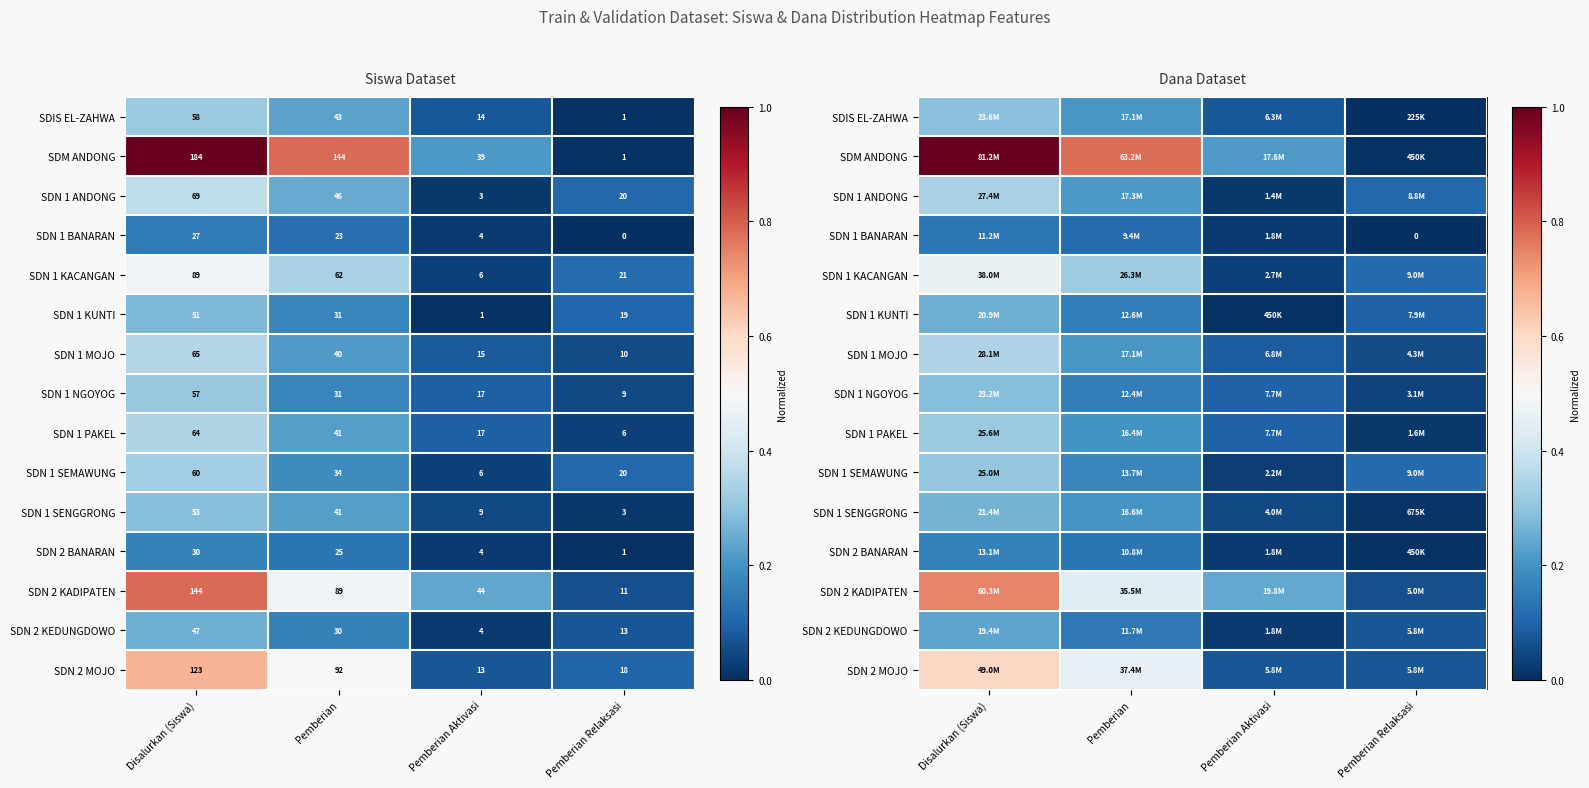

Which has a higher value, Disalurkan (Siswa) or Pemberian?

Disalurkan (Siswa)